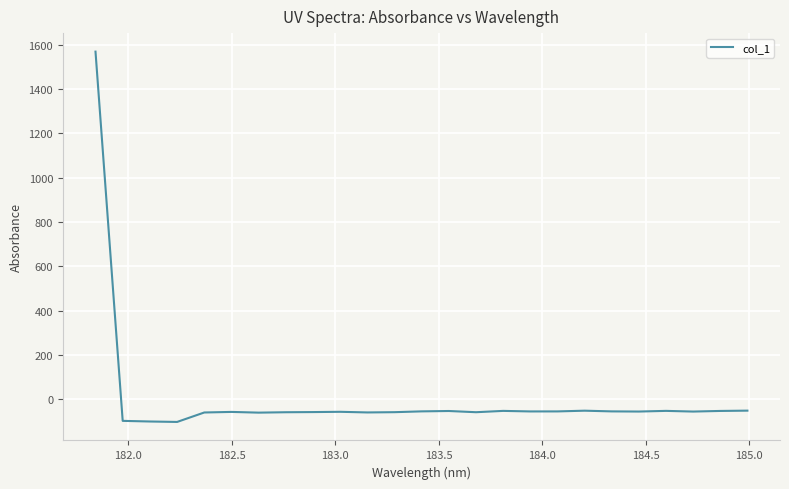

What is the smallest value displayed?

-102.3